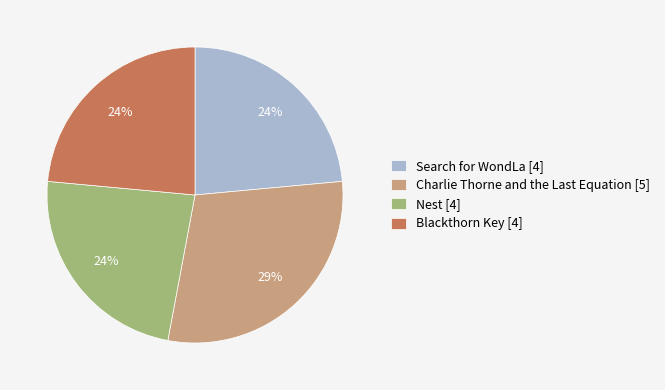

True or false: Blackthorn Key accounts for 11% of the total.

False